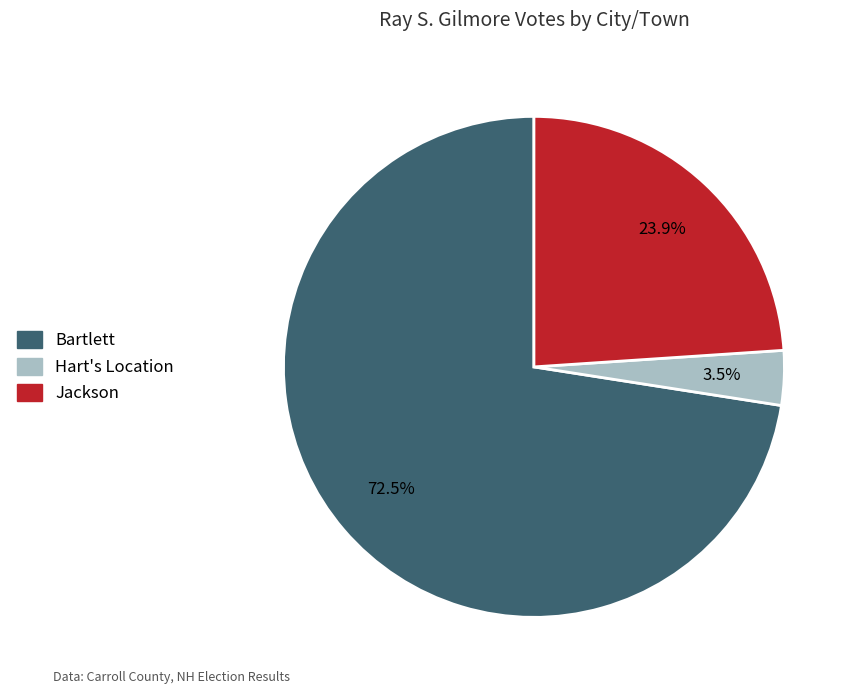

What is the largest slice in the pie chart?

Bartlett